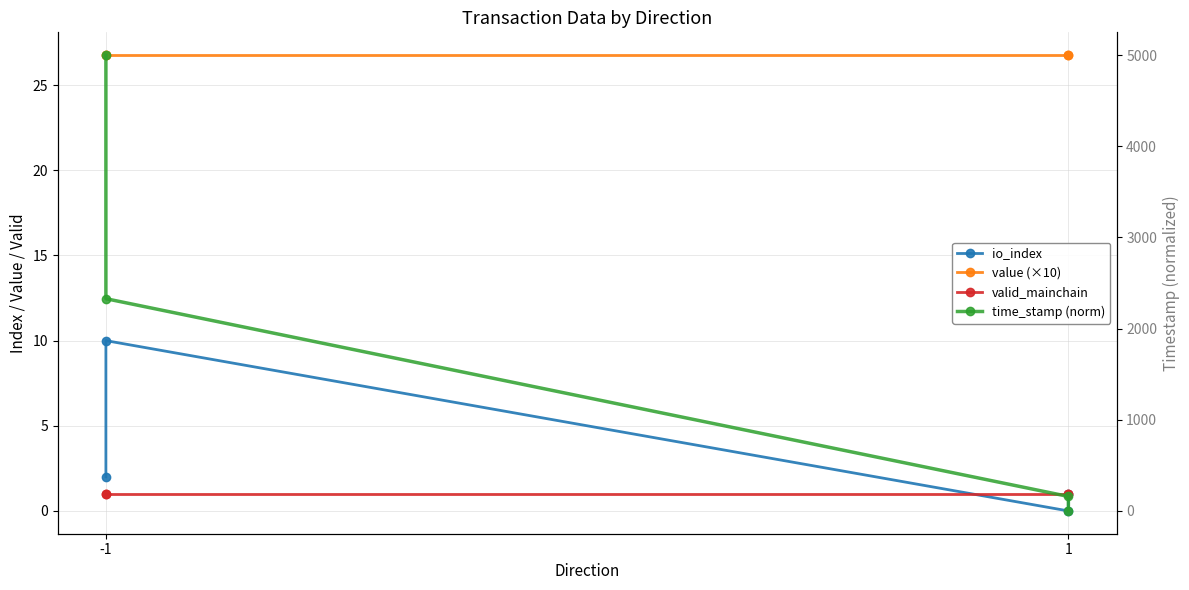

Which series has the widest spread of values?

time_stamp (norm)